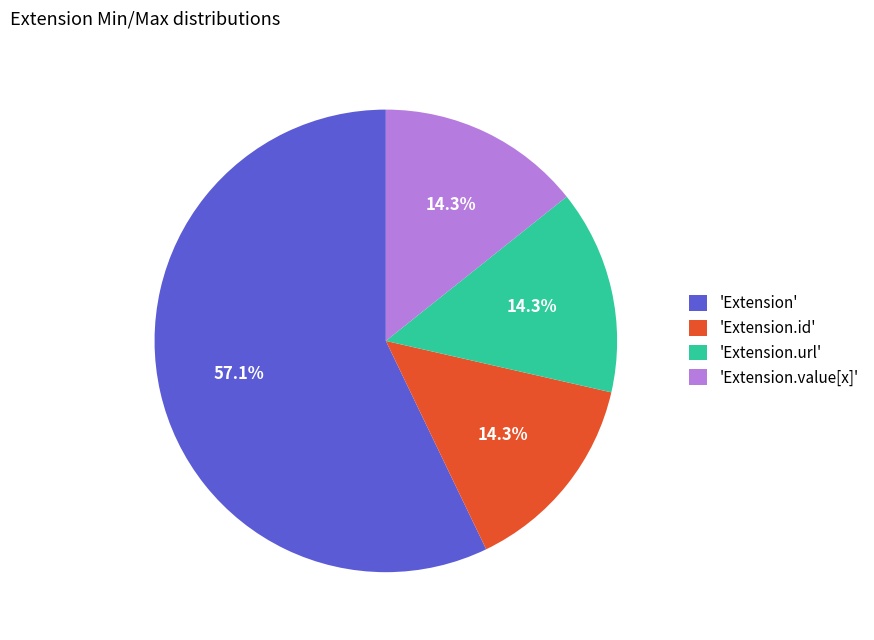

Do 'Extension' and 'Extension.url' together represent more than half of the pie?

Yes